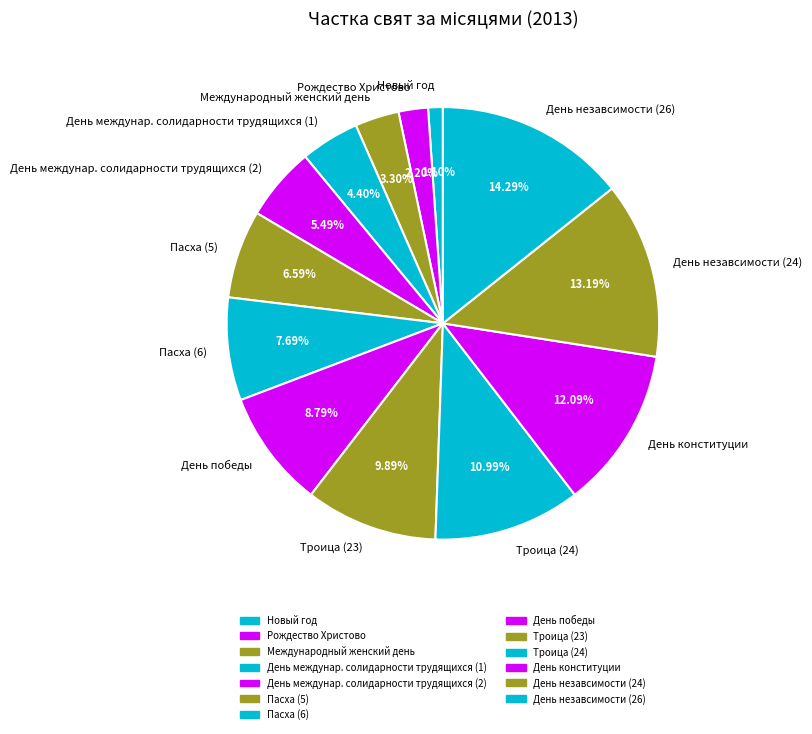

To the nearest percent, what is the average slice percentage?

8%